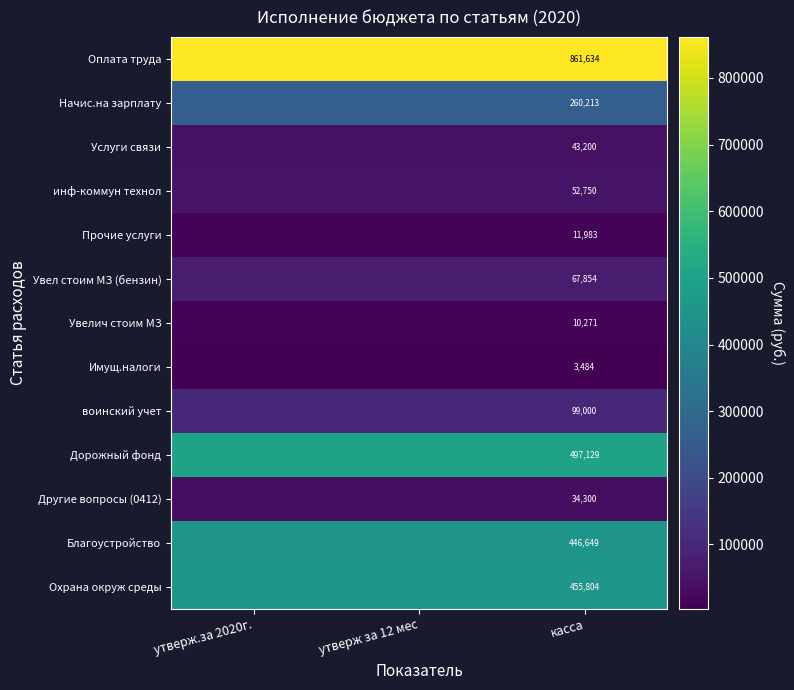

Rank the series at касса from highest to lowest value.

Оплата труда, Дорожный фонд, Охрана окруж среды, Благоустройство, Начис.на зарплату, воинский учет, Увел стоим МЗ (бензин), инф-коммун технол, Услуги связи, Другие вопросы (0412), Прочие услуги, Увелич стоим МЗ, Имущ.налоги